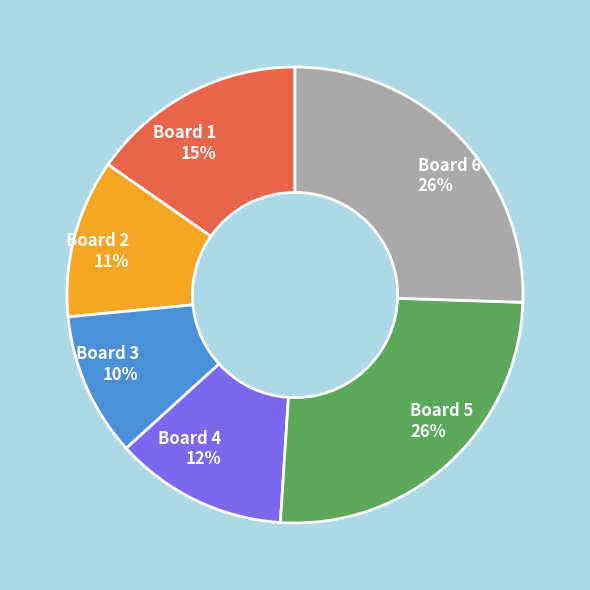

To the nearest percent, what is the average slice percentage?

17%